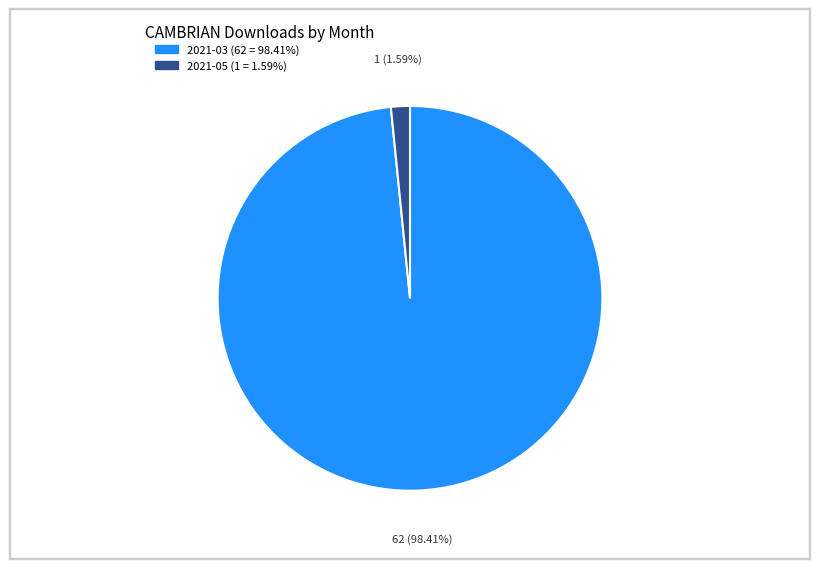

Does any single category account for the majority?

Yes